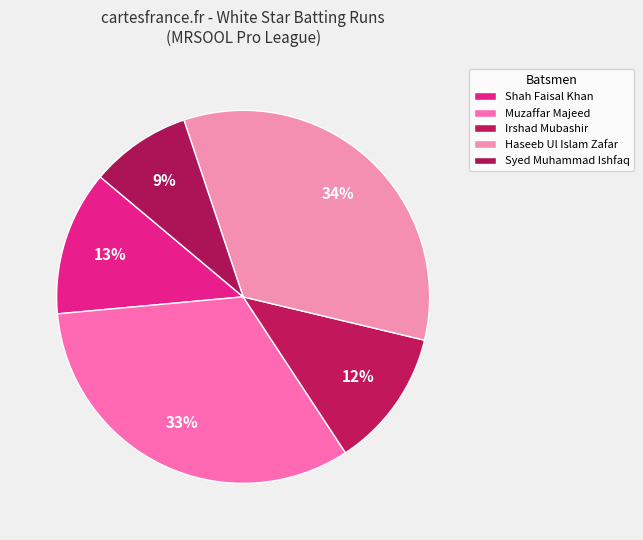

How many segments does this pie chart have?

5